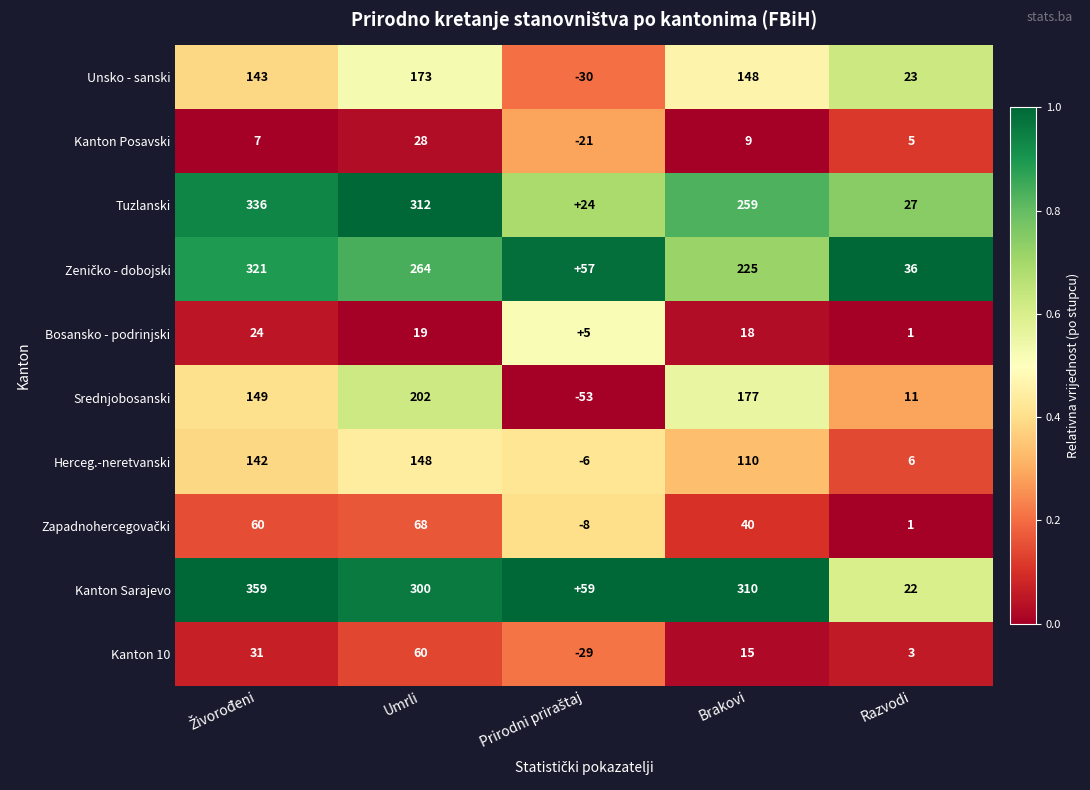

What is the greatest value displayed?

359